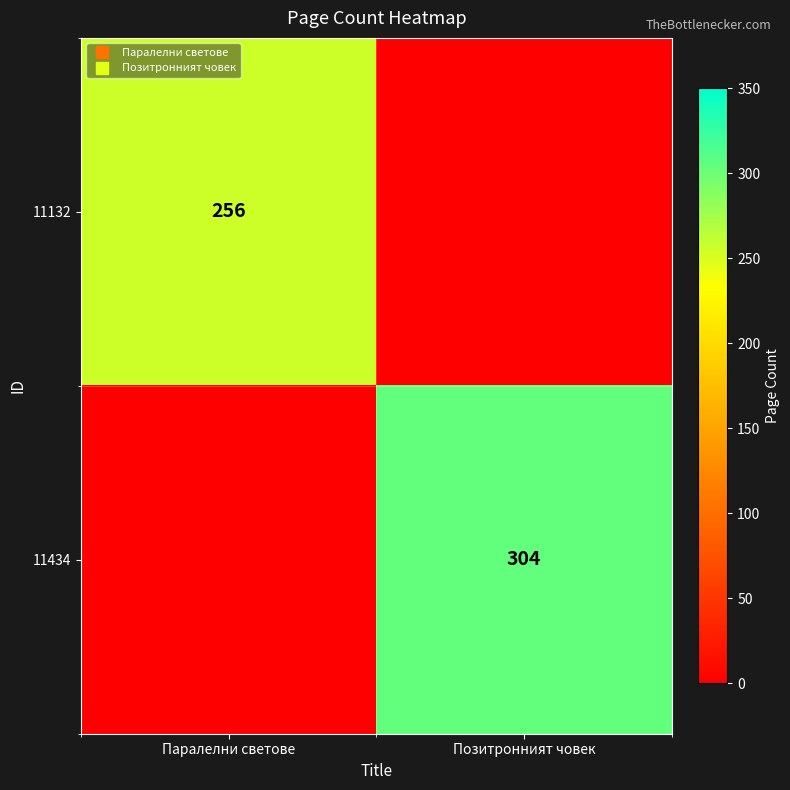

Where is 11132 nearest to the value 128?

Паралелни светове